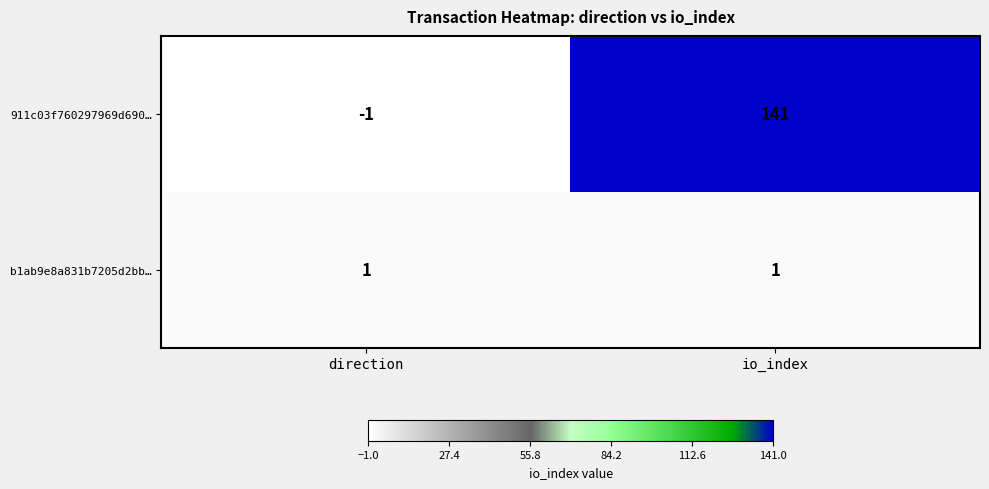

Which series has the largest range (max minus min)?

911c03f760297969d690…